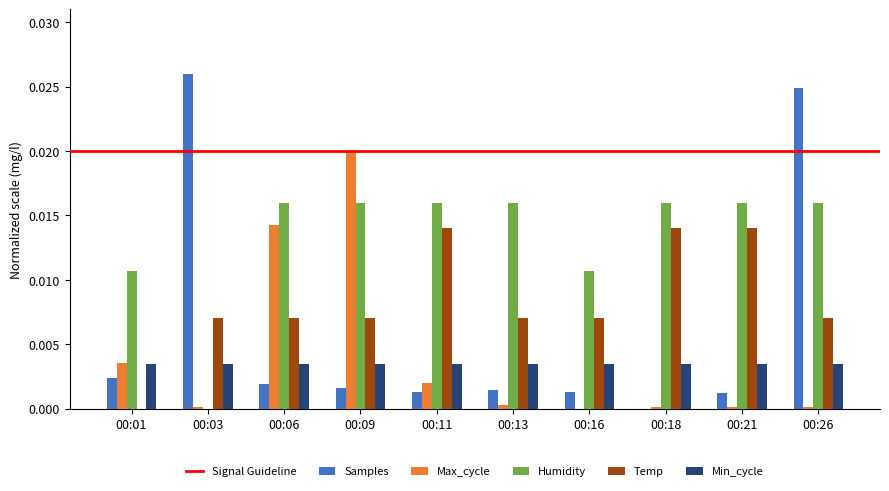

Between 00:11 and 00:13, which series saw the biggest shift?

Temp